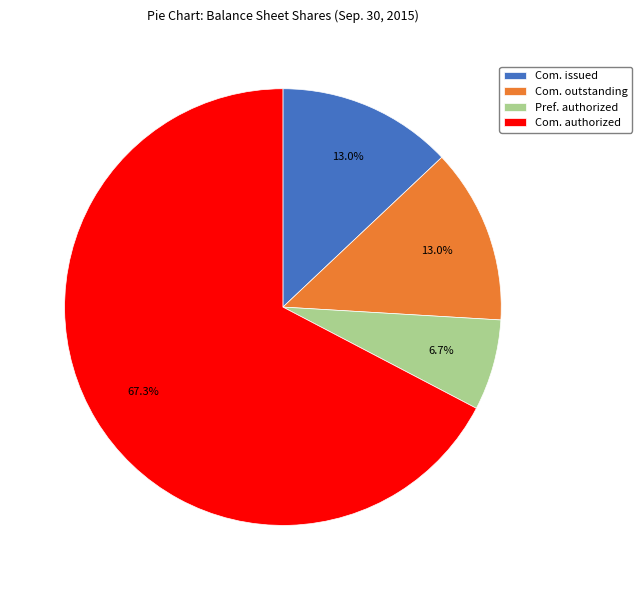

What is the largest slice in the pie chart?

Com. authorized